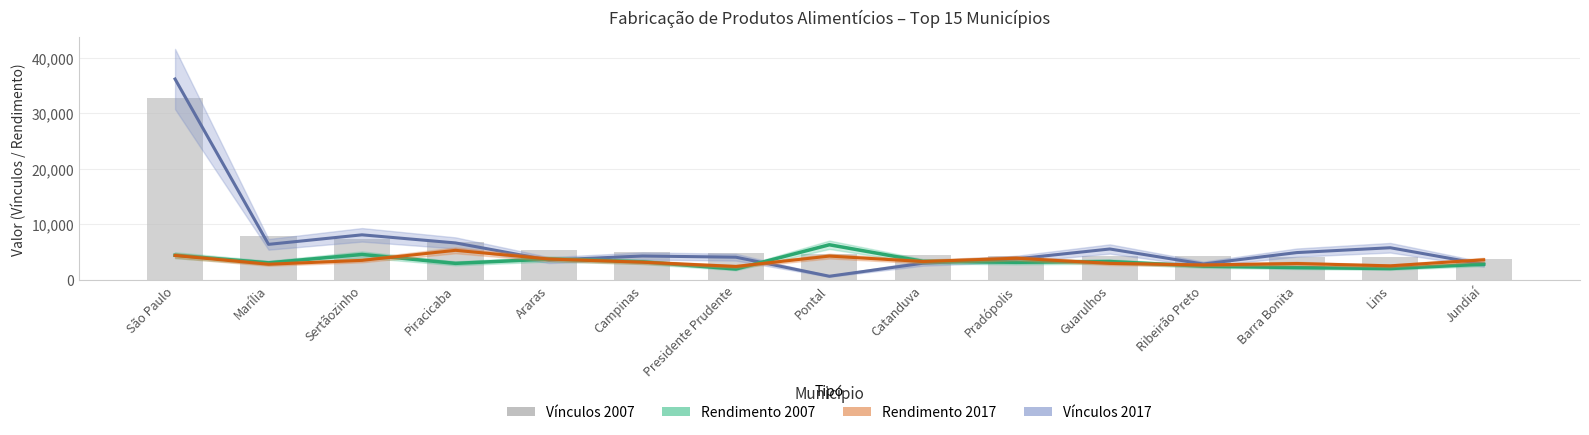

What is the approximate value of Rendimento 2017 at Marília, to the nearest 50?

2800